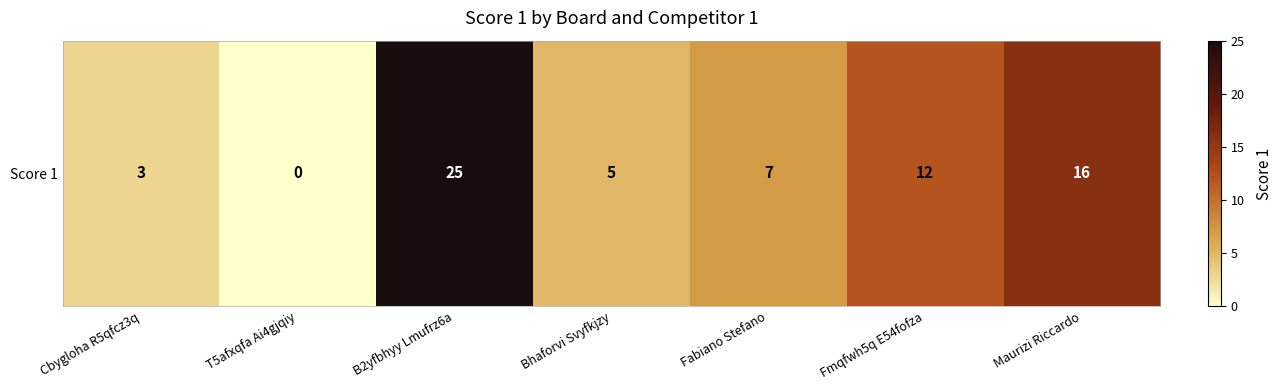

Reading left to right, extract all data points from this chart.

3	0	25	5	7	12	16